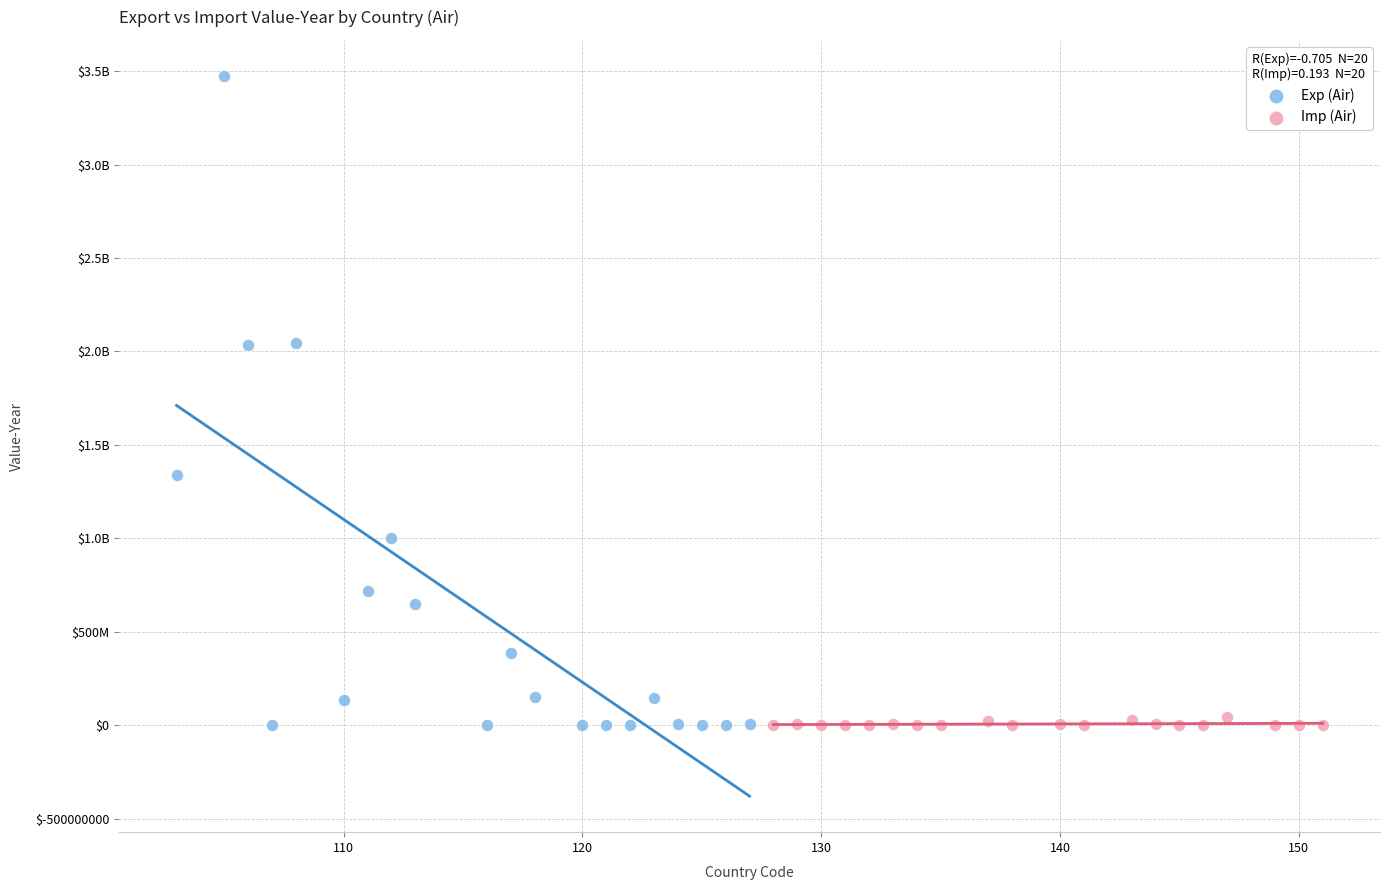

What are all the series names shown in the legend?

Exp (Air), Imp (Air)